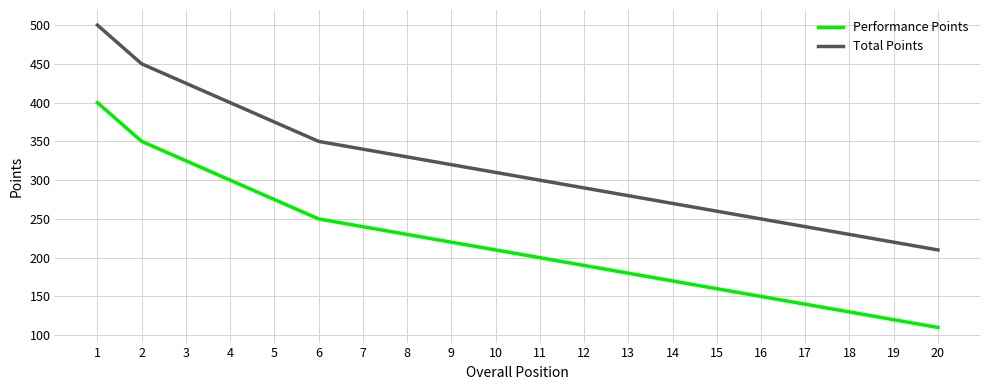

What is the sum of the Performance Points values at 16 and 15?

310